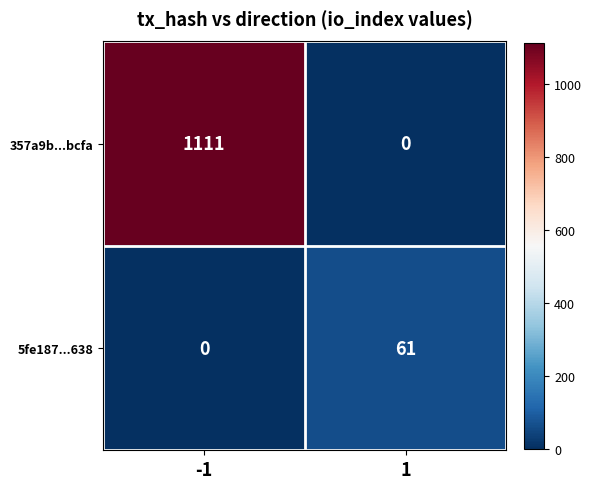

Reading left to right, list all the values displayed in this chart.

357a9b...bcfa: 1111	0
5fe187...638: 0	61